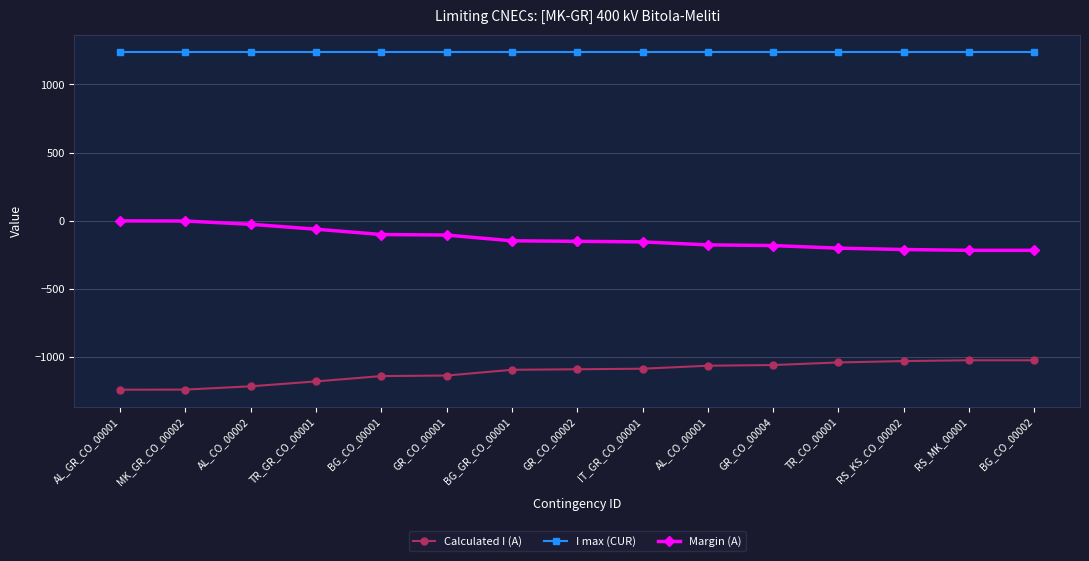

What are all the series names shown in the legend?

Calculated I (A), I max (CUR), Margin (A)